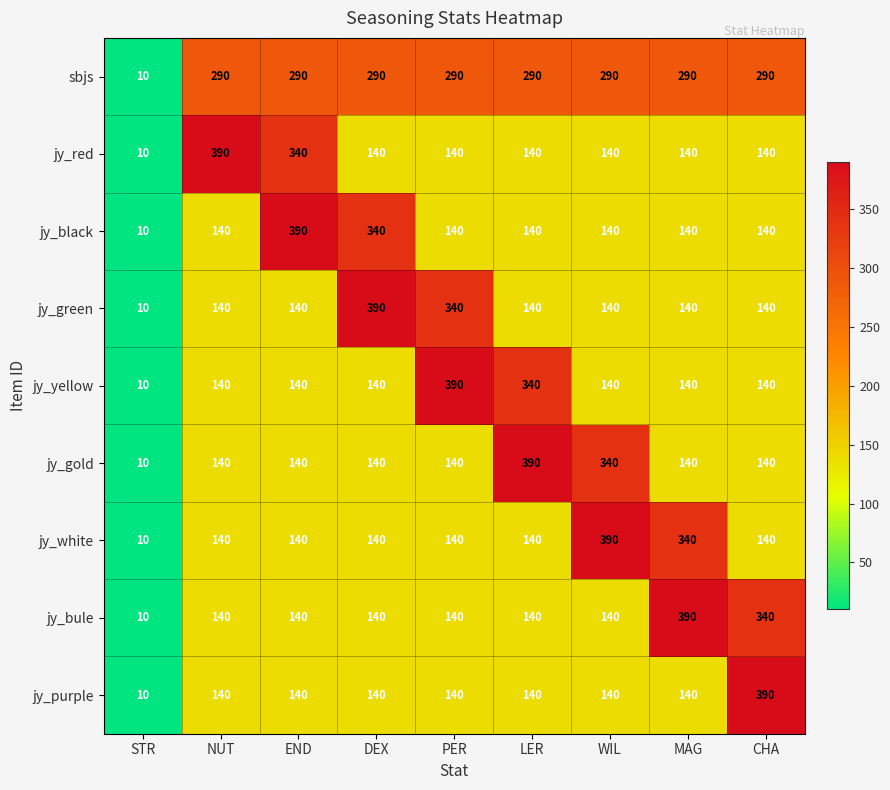

True or false: jy_yellow has a value of 266 at PER.

False